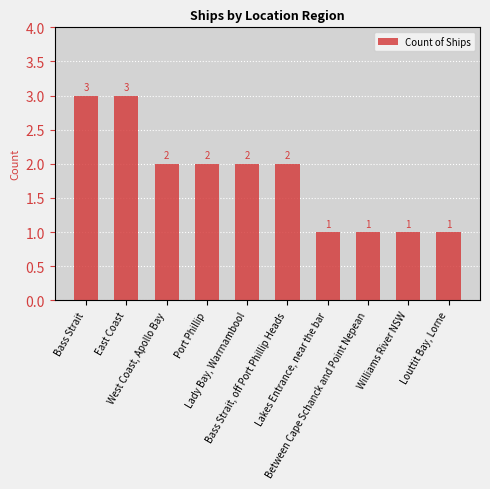

Count the values in the range 1 to 2.

8